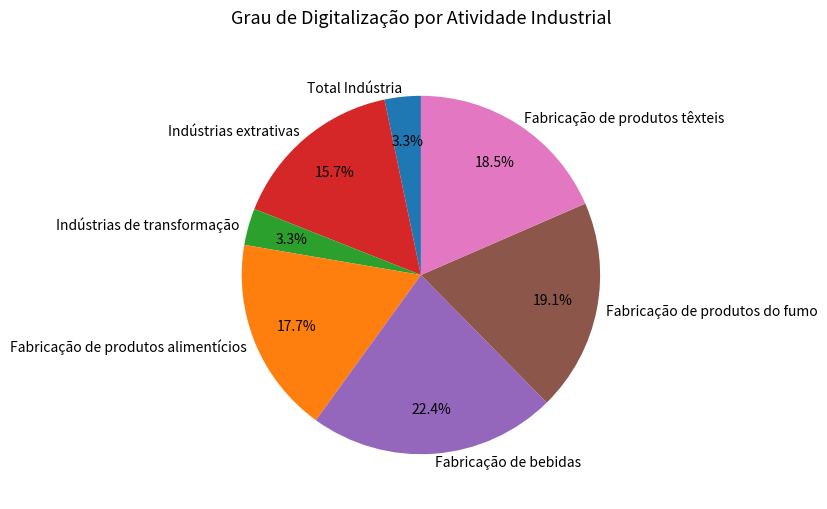

How many slices are in this pie chart?

7